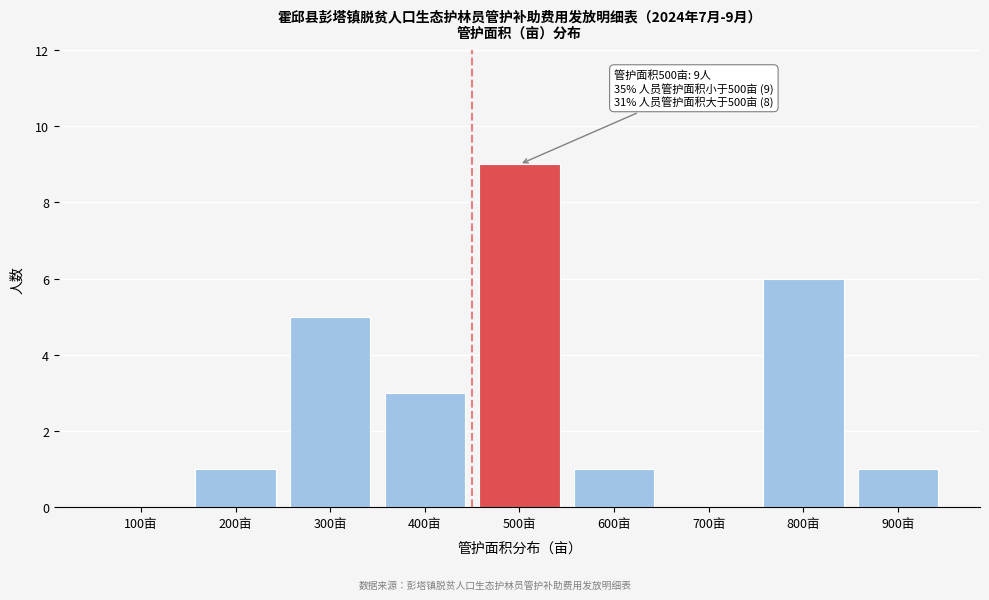

Reading left to right, transcribe all the data shown in this chart.

100亩=0	200亩=1	300亩=5	400亩=3	500亩=9	600亩=1	700亩=0	800亩=6	900亩=1